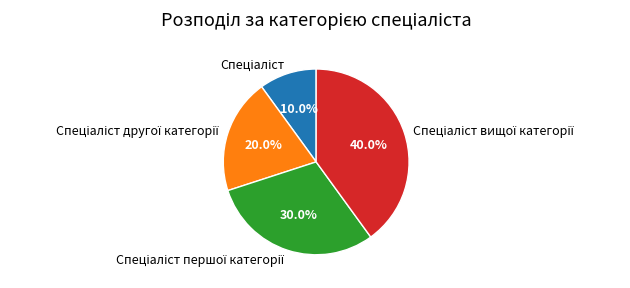

To the nearest percent, what is the average slice percentage?

25%